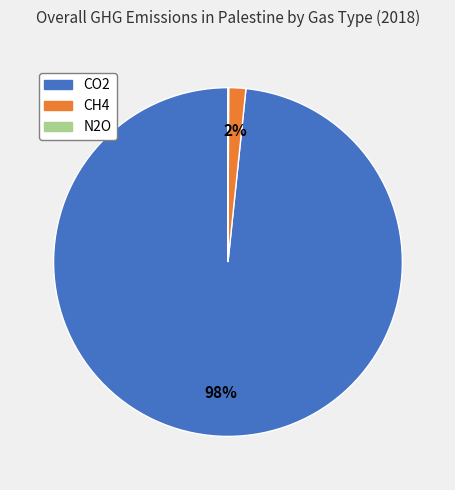

What is the largest slice in the pie chart?

CO2